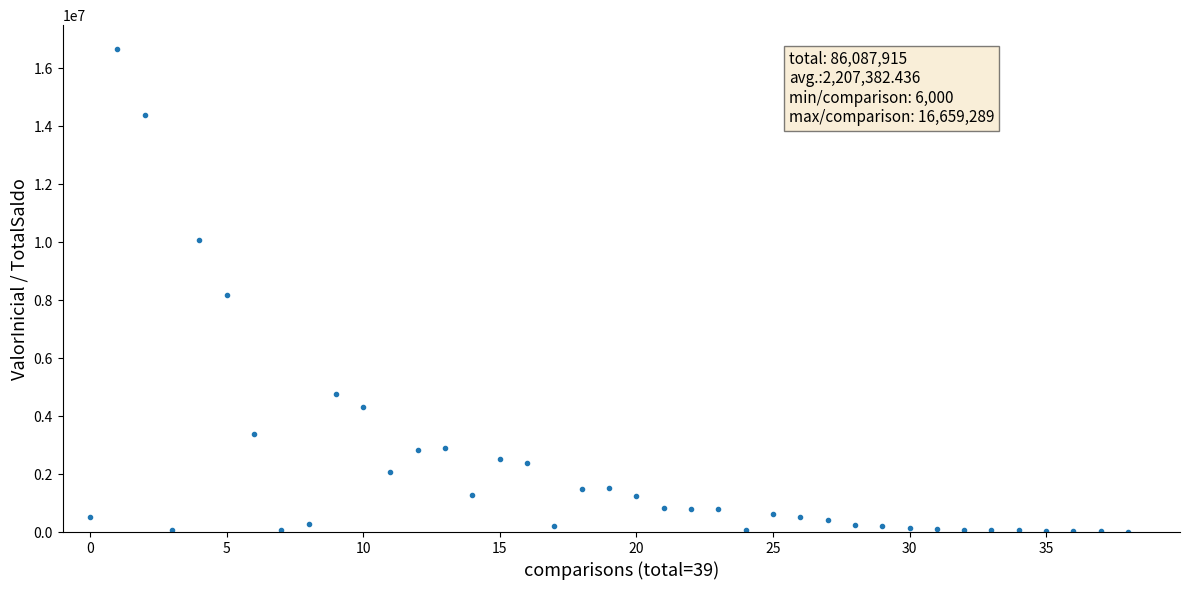

What is the range of Y values (max minus min)?

16653289